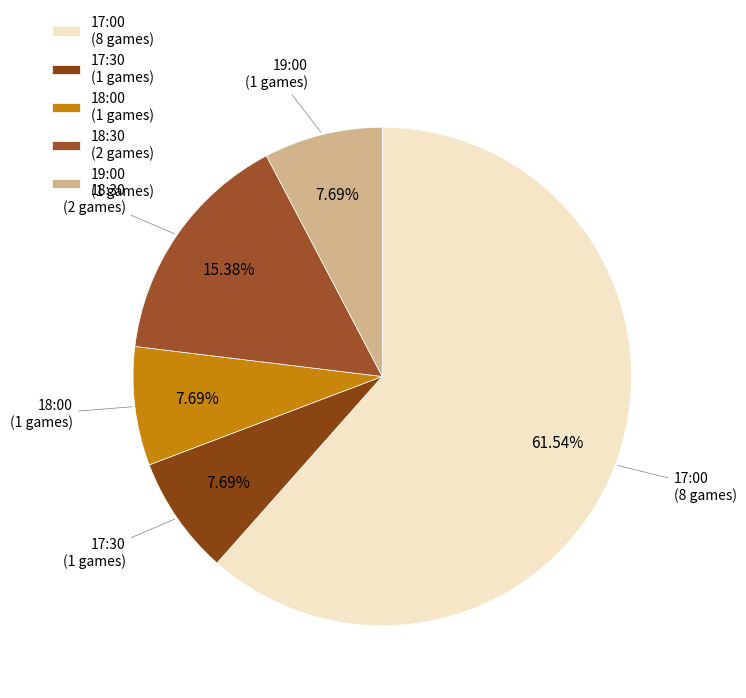

Which has a higher value, 18:00 (1 games) or 18:30 (2 games)?

18:30 (2 games)